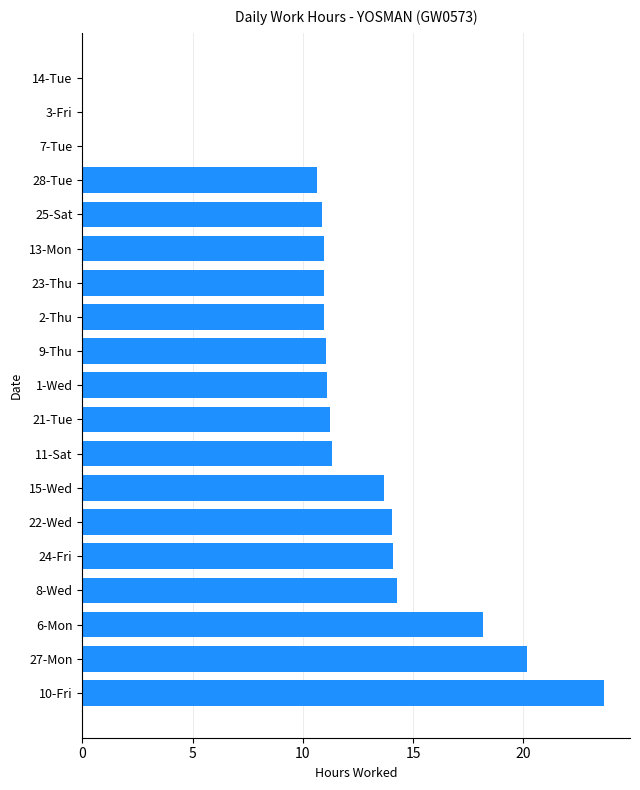

Between 27-Mon and 10-Fri, which is larger?

10-Fri